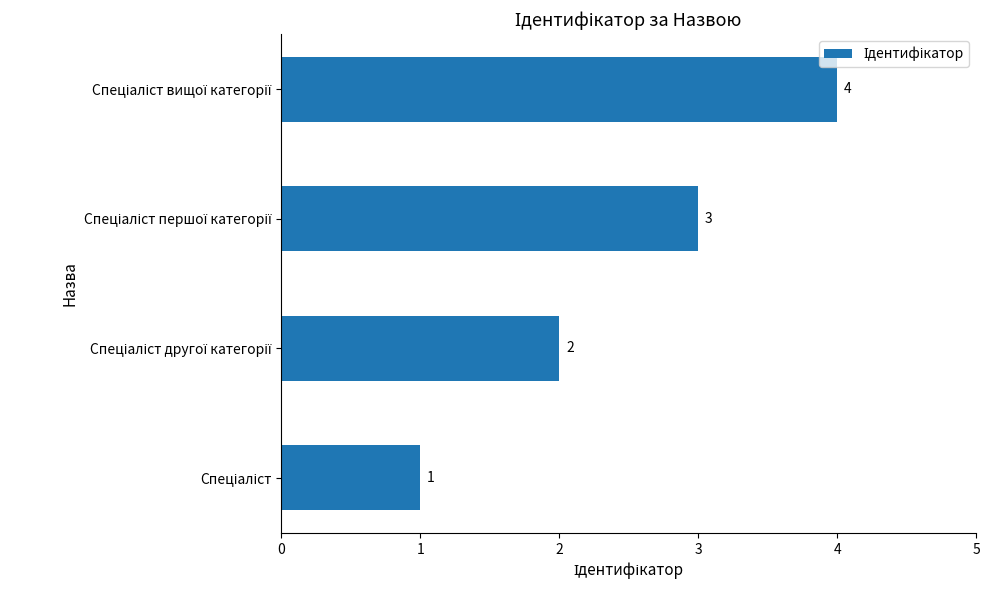

How many values are between 2 and 4?

3